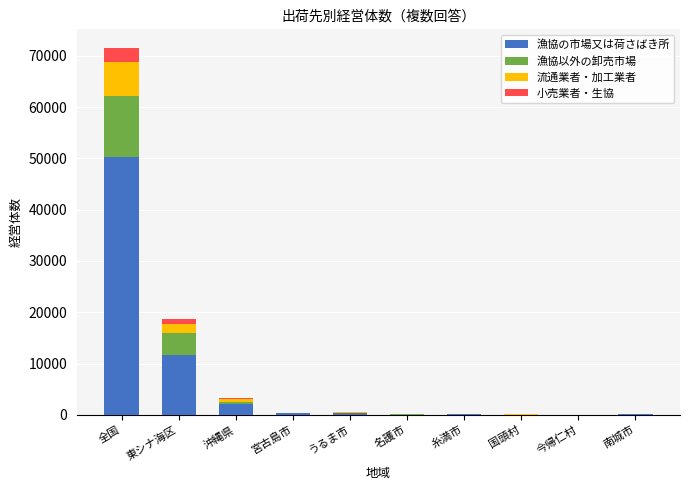

At which label is 漁協の市場又は荷さばき所 closest to 25199?

東シナ海区